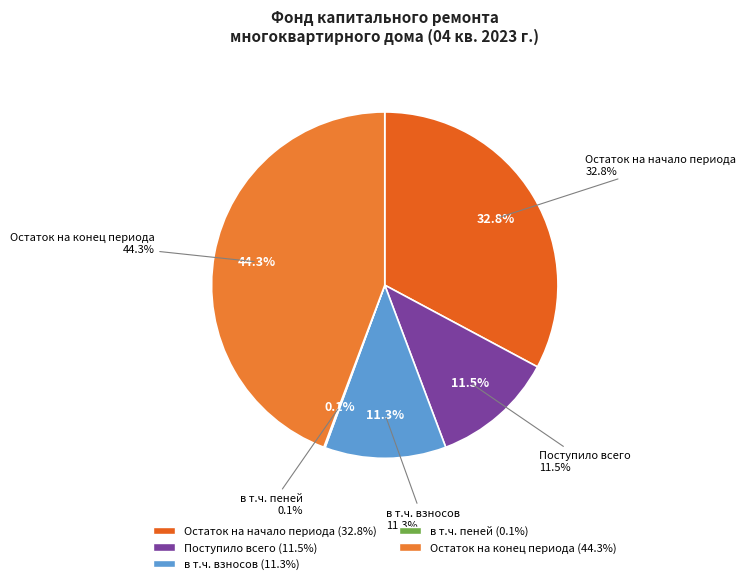

To the nearest percent, what portion does Поступило всего represent?

11%